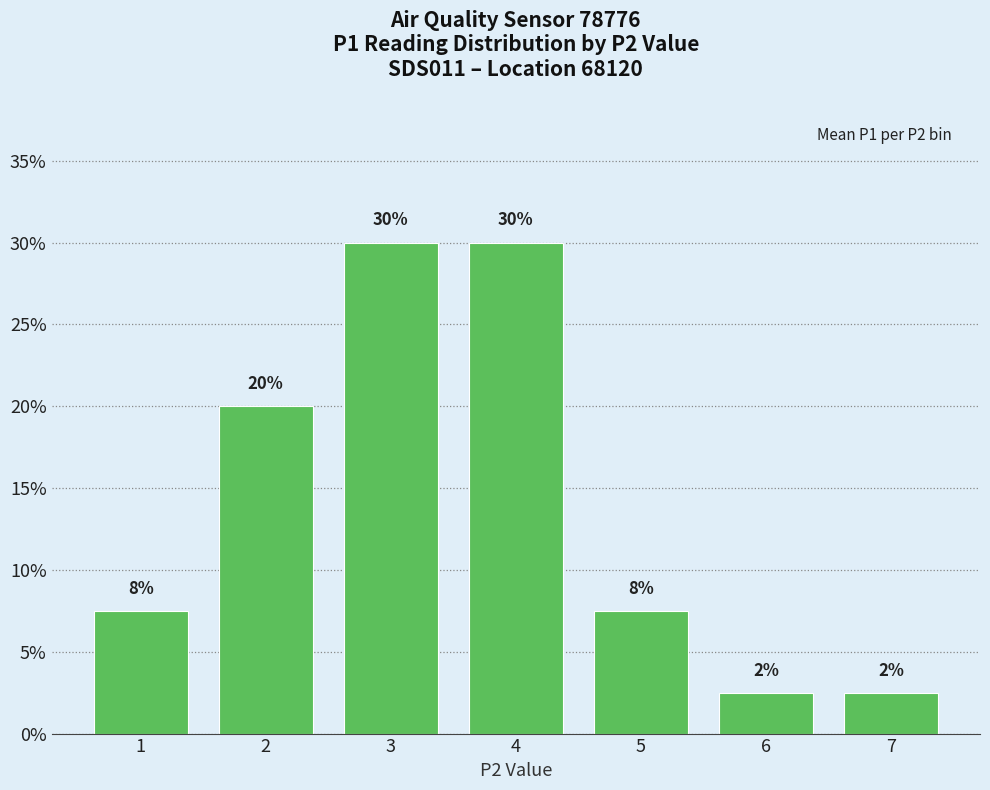

What is the maximum value shown in the chart?

0.3